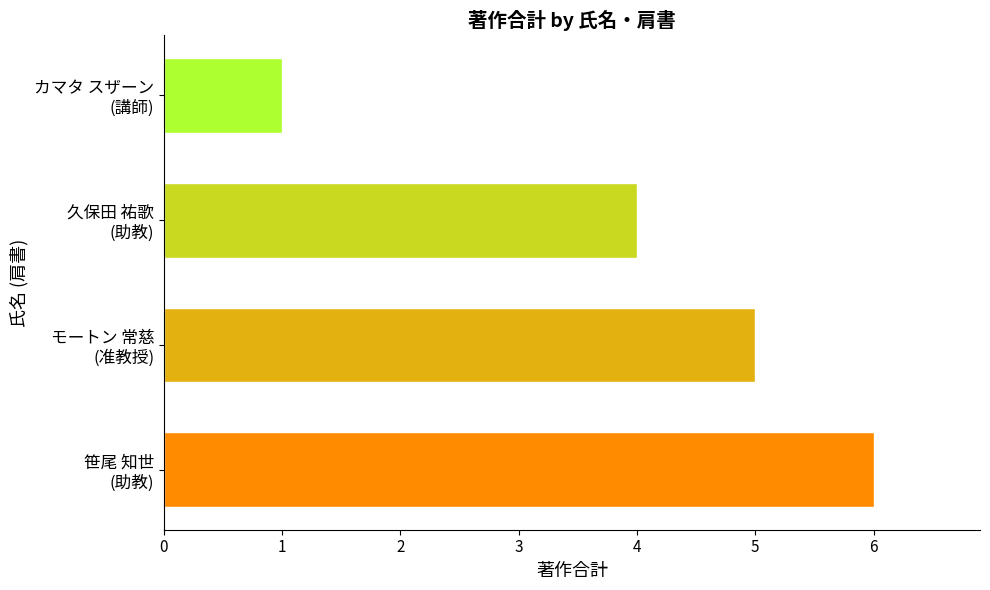

What is the maximum value shown in the chart?

6